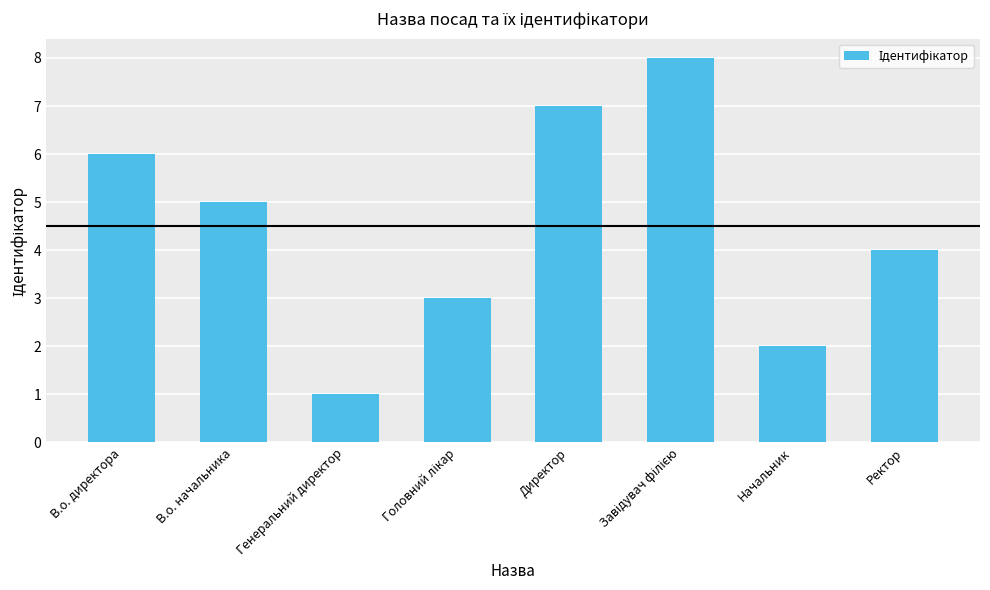

Reading right to left, what are all the values shown in this chart?

4	2	8	7	3	1	5	6